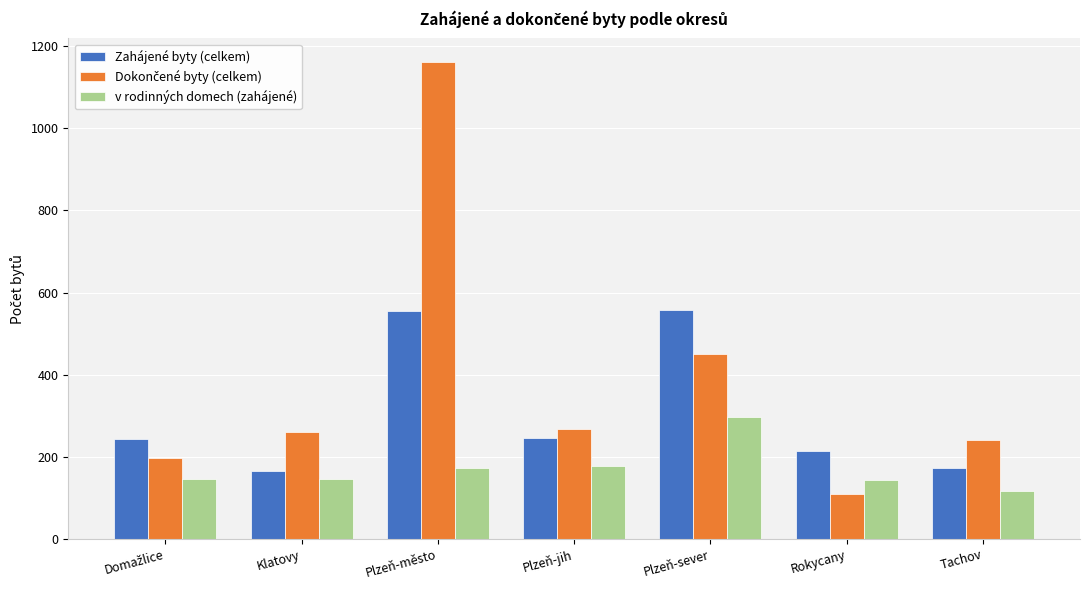

The Zahájené byty (celkem) series shows 919 at Plzeň-sever. True or false?

False